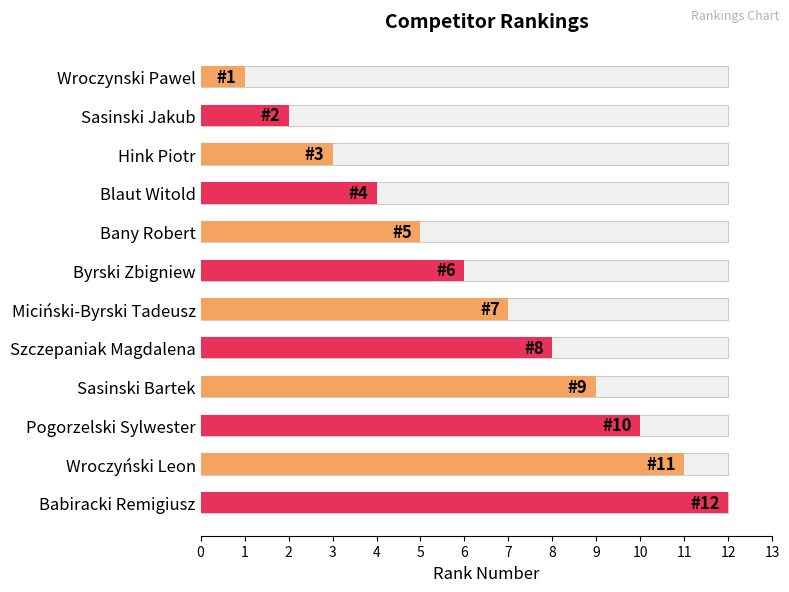

Does the chart contain any negative values?

No